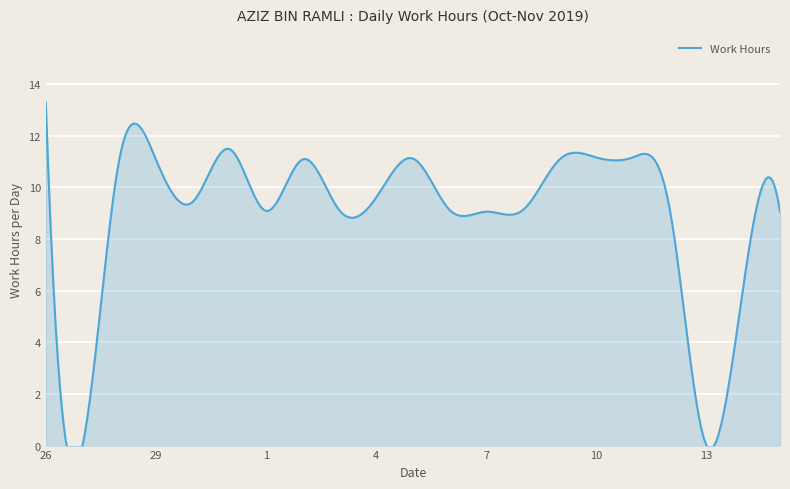

How many lines are shown in the chart?

1